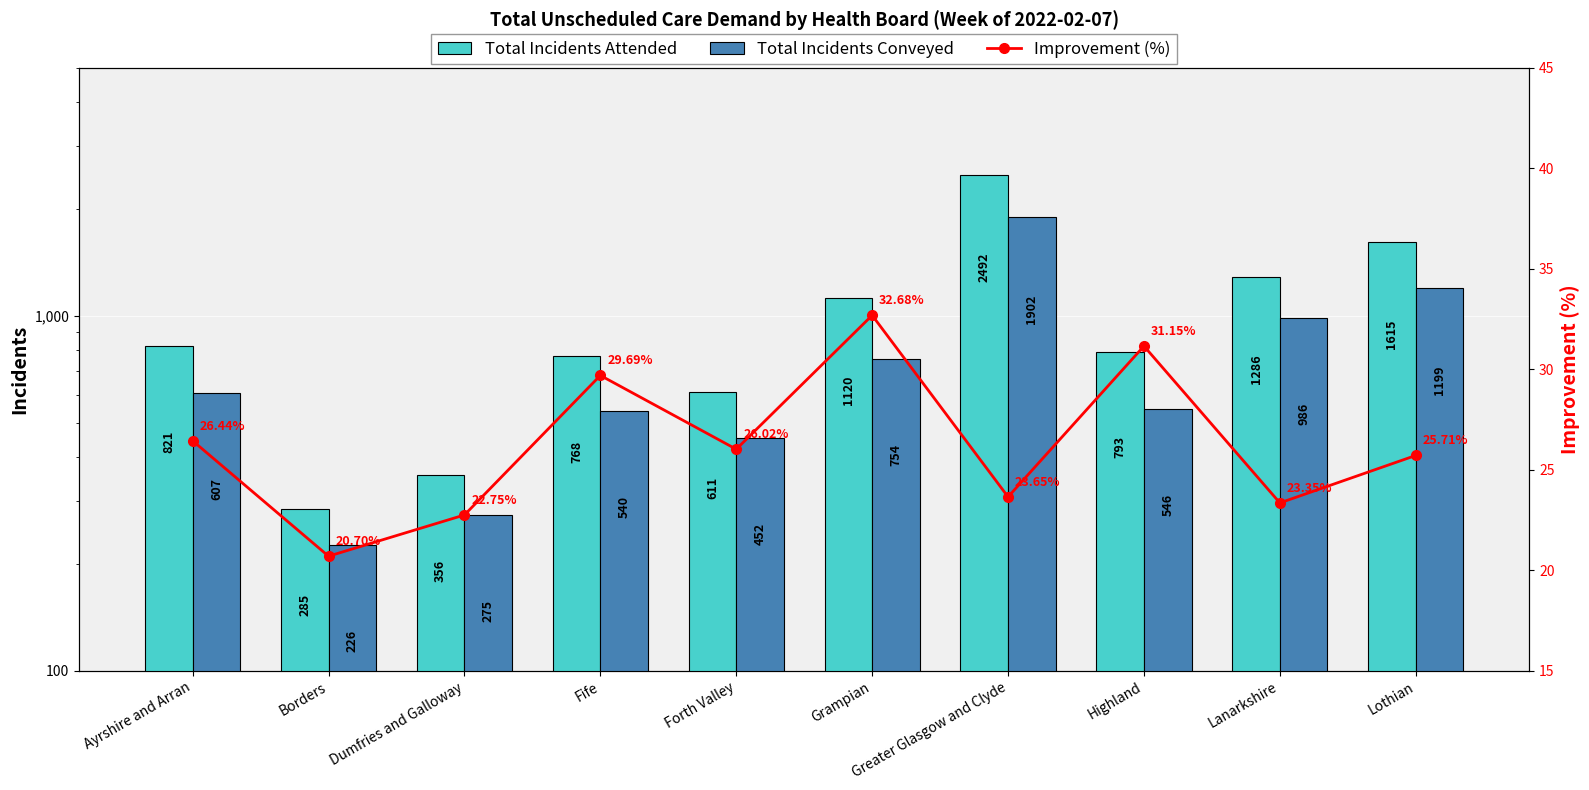

List the labels in order of Total Incidents Conveyed value, smallest first.

Borders, Dumfries and Galloway, Forth Valley, Fife, Highland, Ayrshire and Arran, Grampian, Lanarkshire, Lothian, Greater Glasgow and Clyde